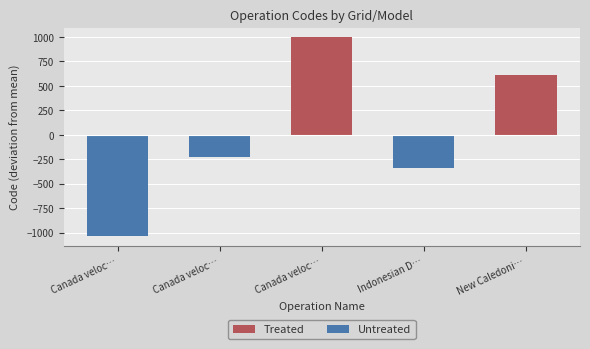

How many values in Treated are above zero?

2